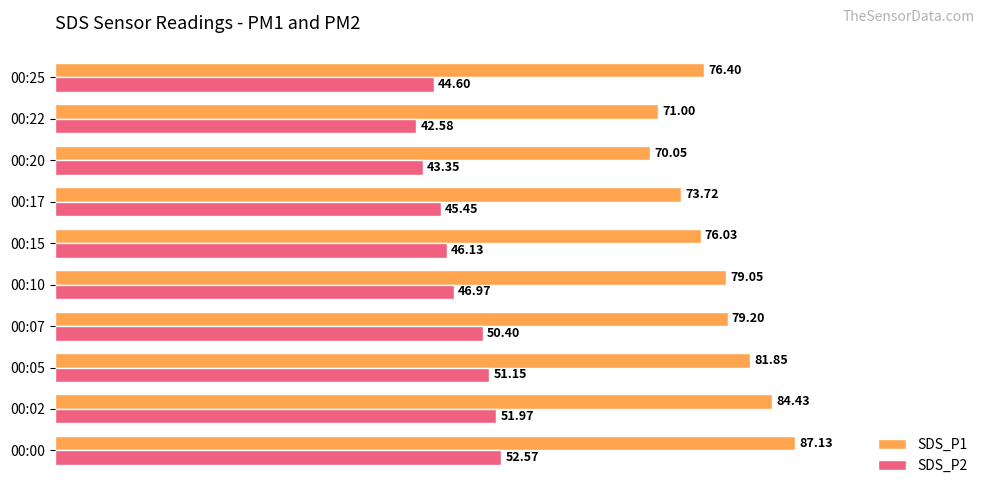

At which label is SDS_P2 closest to 47?

00:10